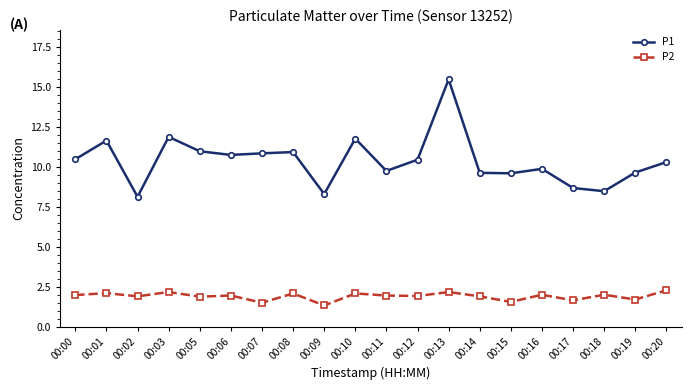

How many categories are shown in the chart?

20